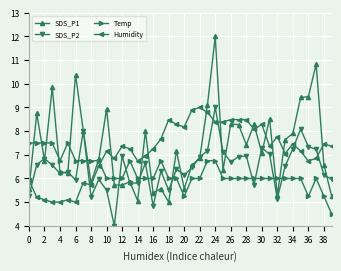

Is this an area chart (filled region under the line)?

No